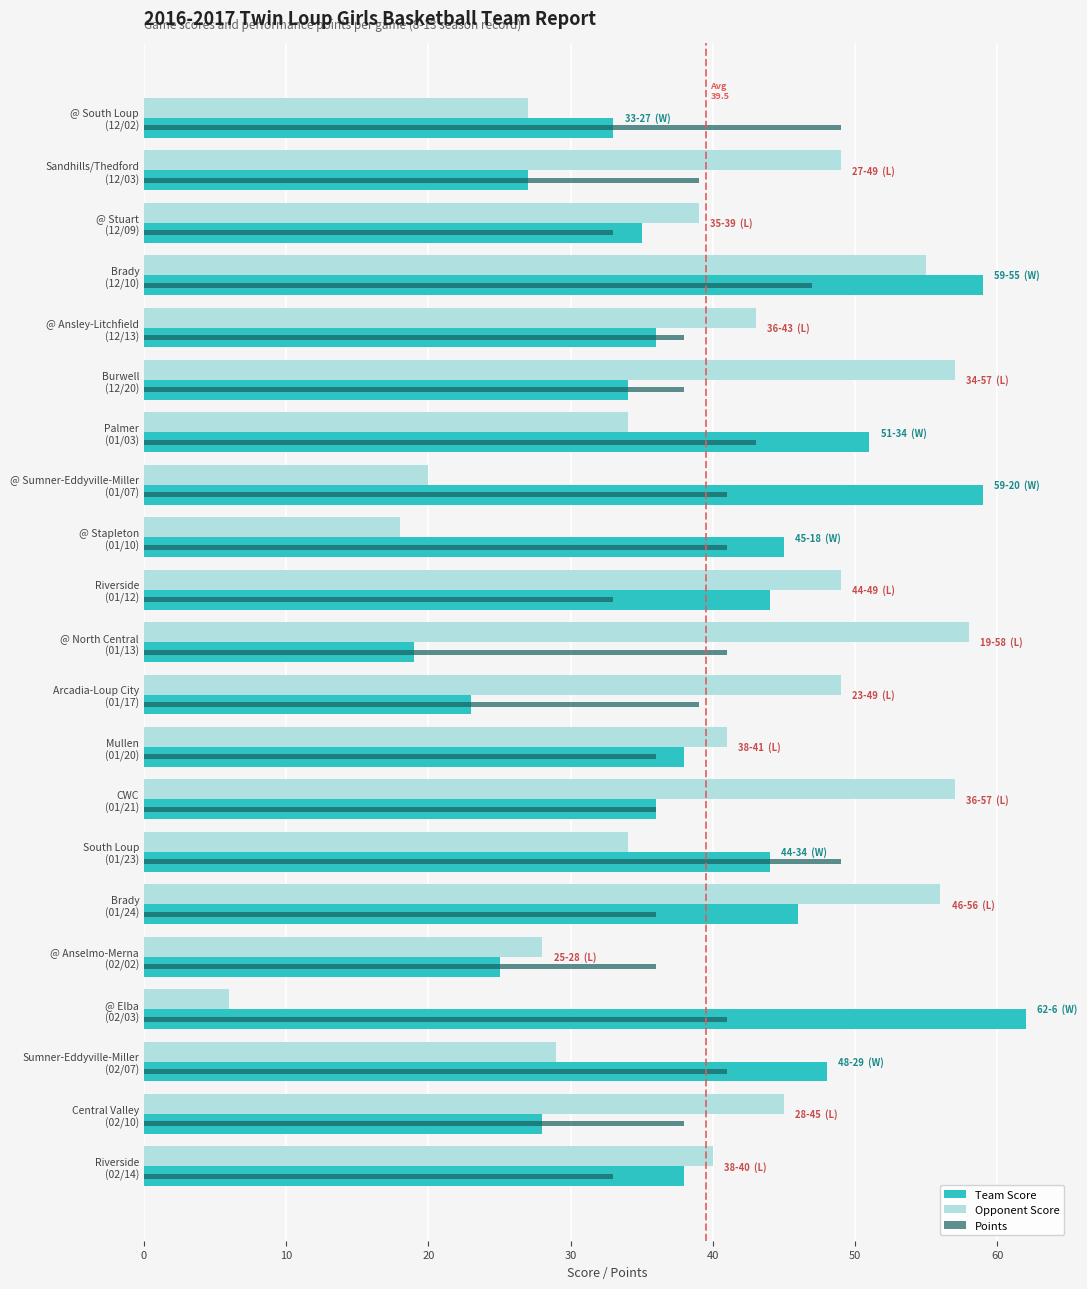

What is the sum of all Team Score values?

830